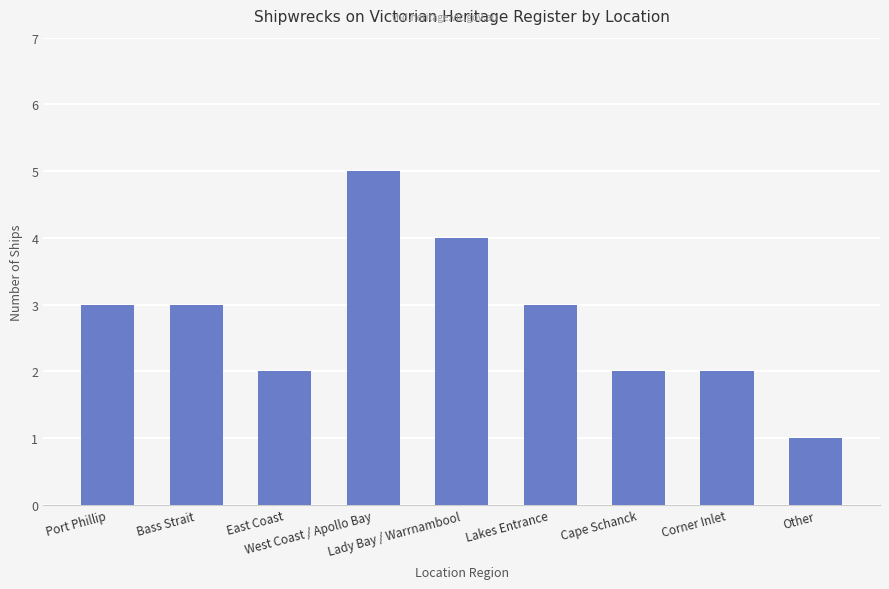

What is the sum of all values?

25